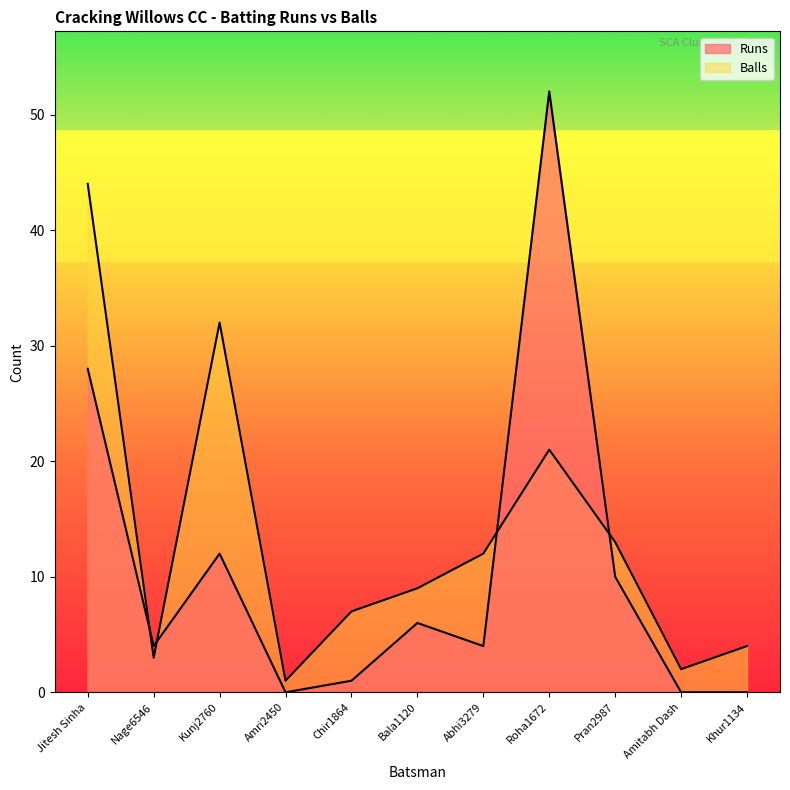

How many lines are shown in the chart?

2